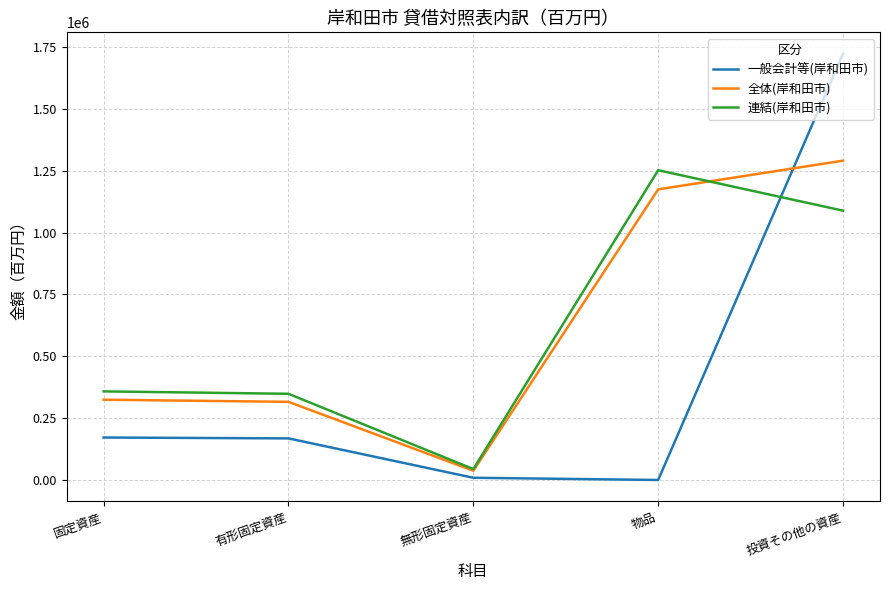

What is the difference between the maximum and second lowest values in the 連結(岸和田市) series?

903508